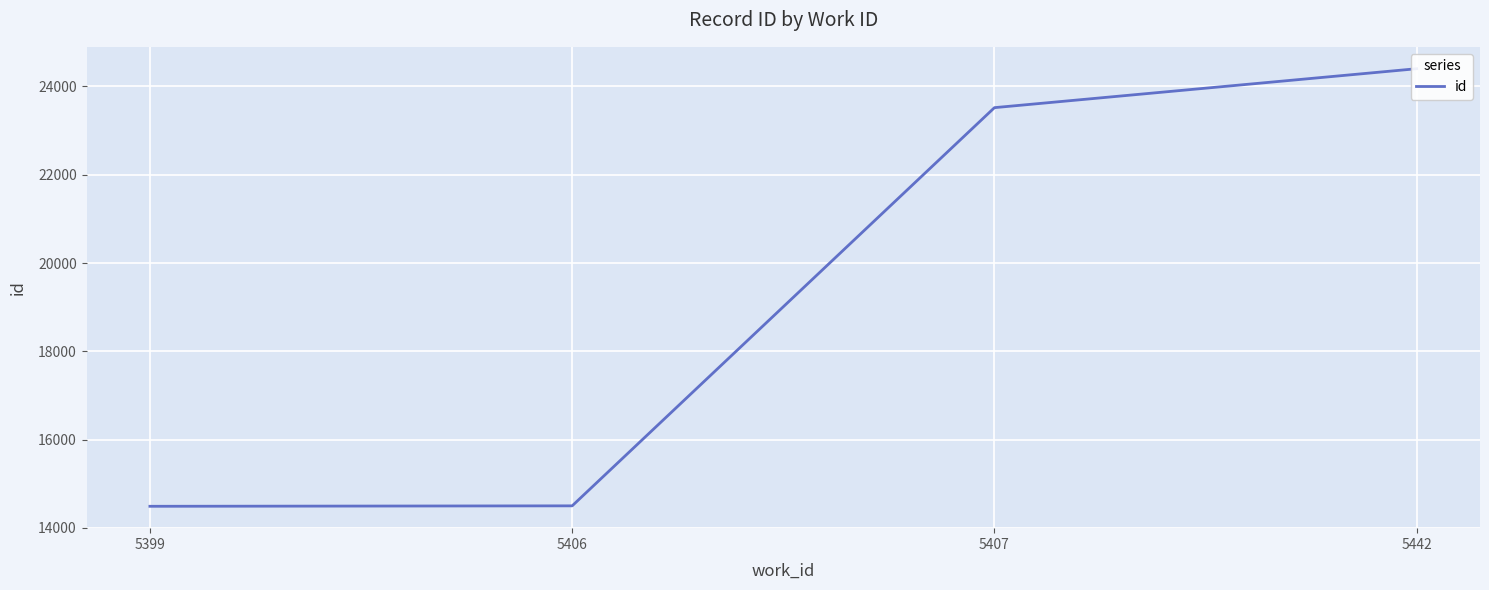

How many lines are shown in the chart?

1